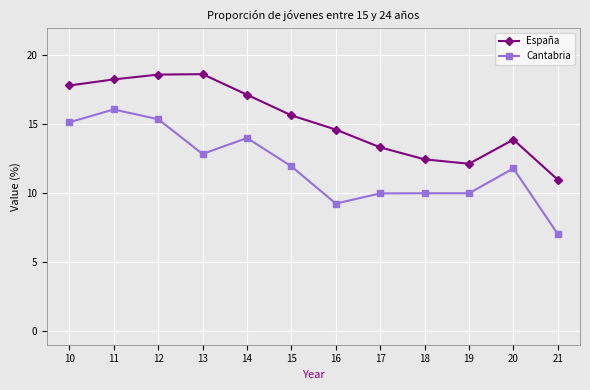

At which category does the chart reach its minimum across all series?

21